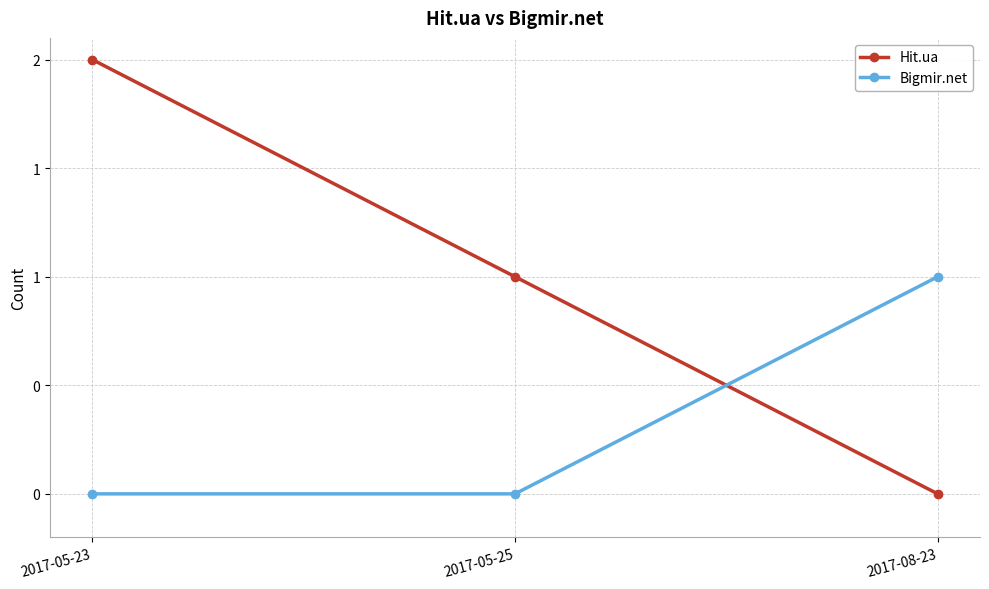

What is the label of the 3rd point from the right?

2017-05-23